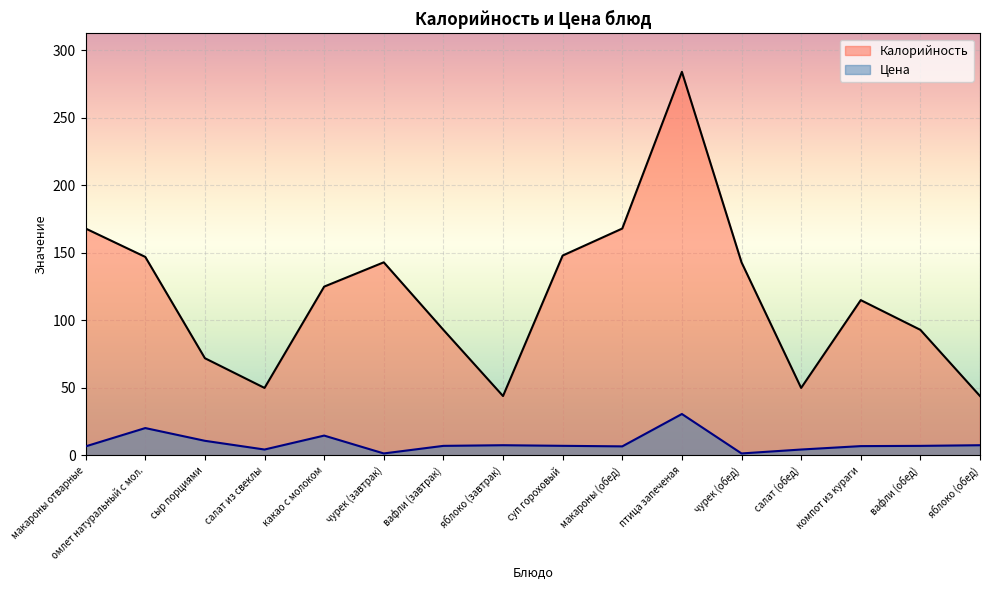

True or false: Цена and Калорийность intersect in this chart.

False